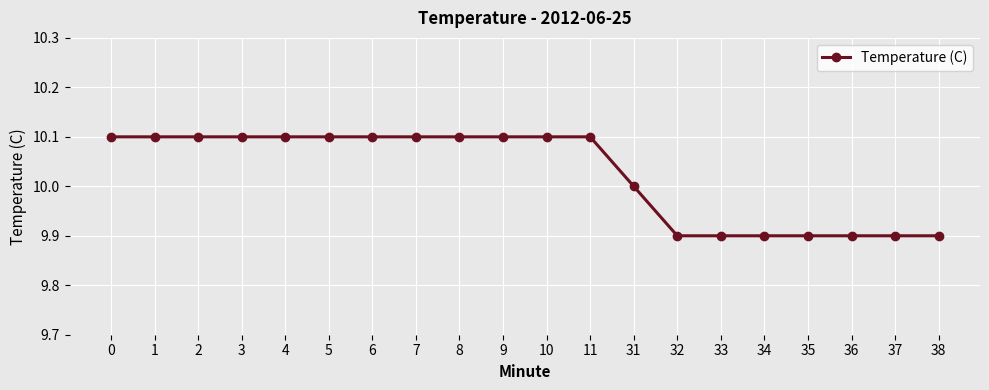

Count the values in the range 9 to 10.

8